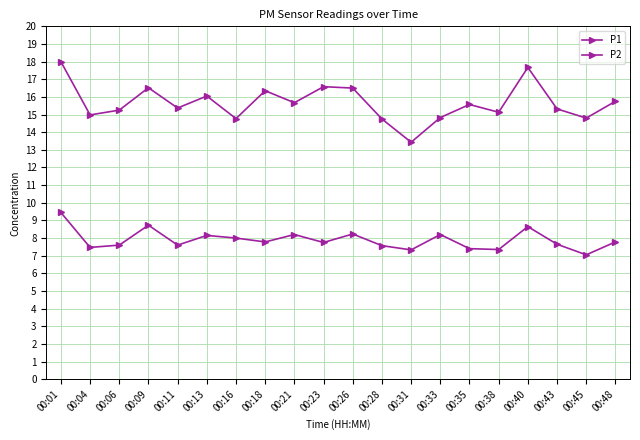

What is the lowest value of the P1 series?

13.4